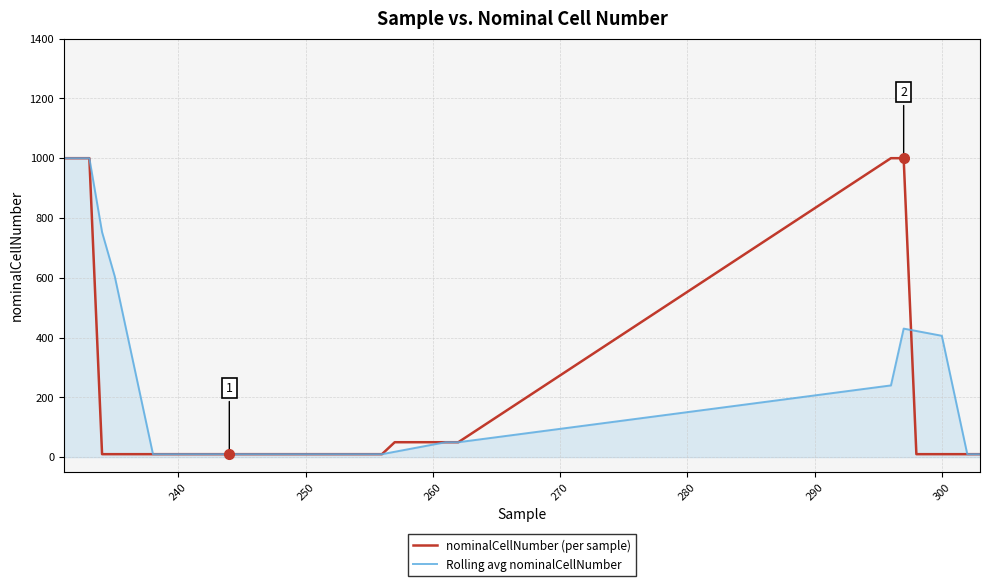

What is the average value of the nominalCellNumber (per sample) series?

139.8